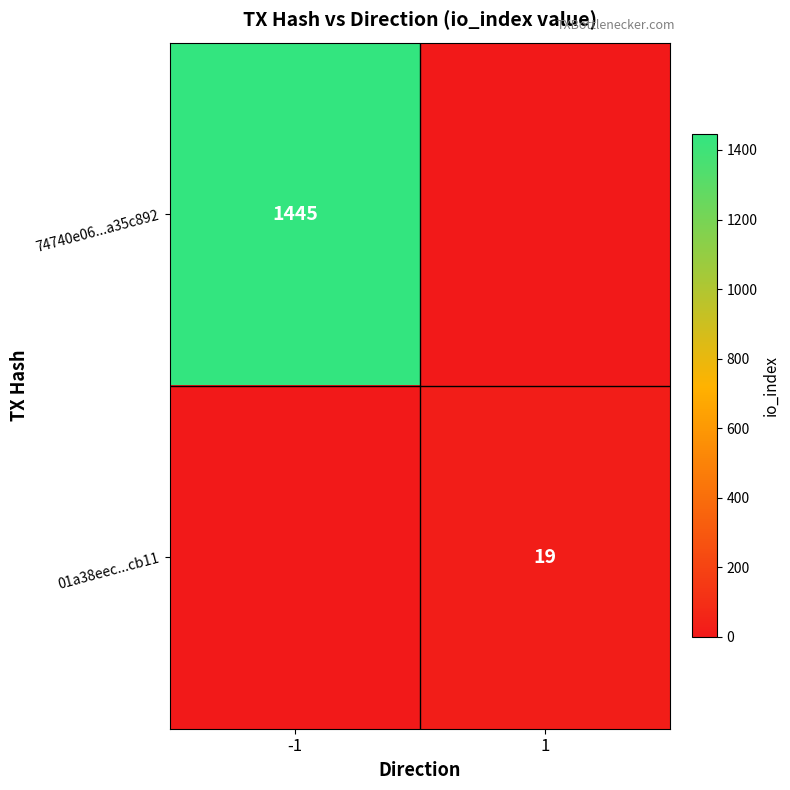

The value of 74740e06...a35c892 at -1 is 2469. True or false?

False